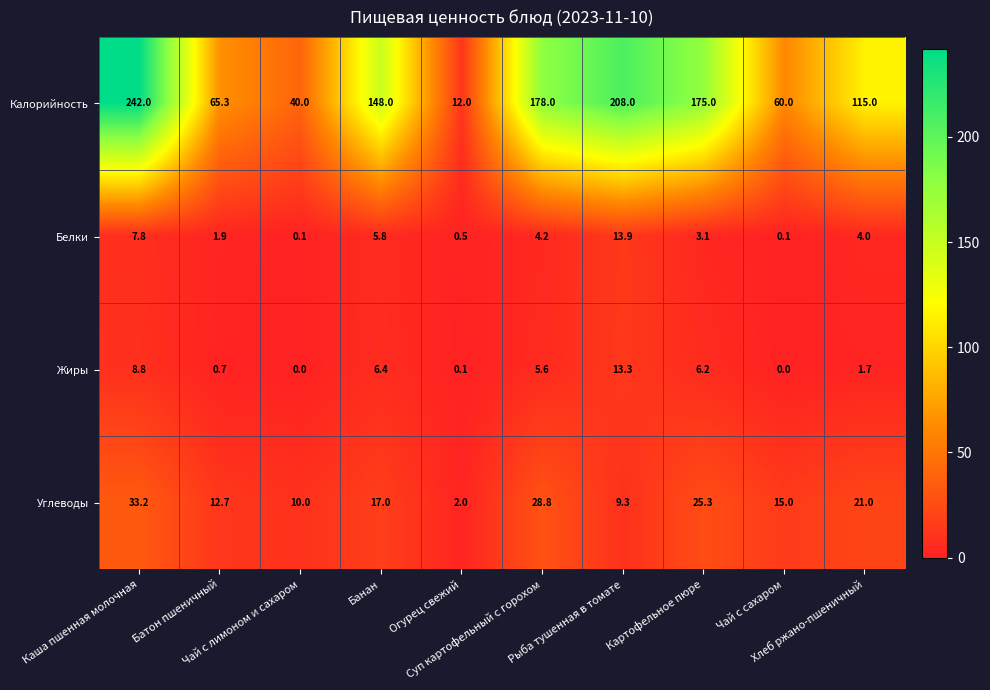

What is the highest value of the Углеводы series?

33.2